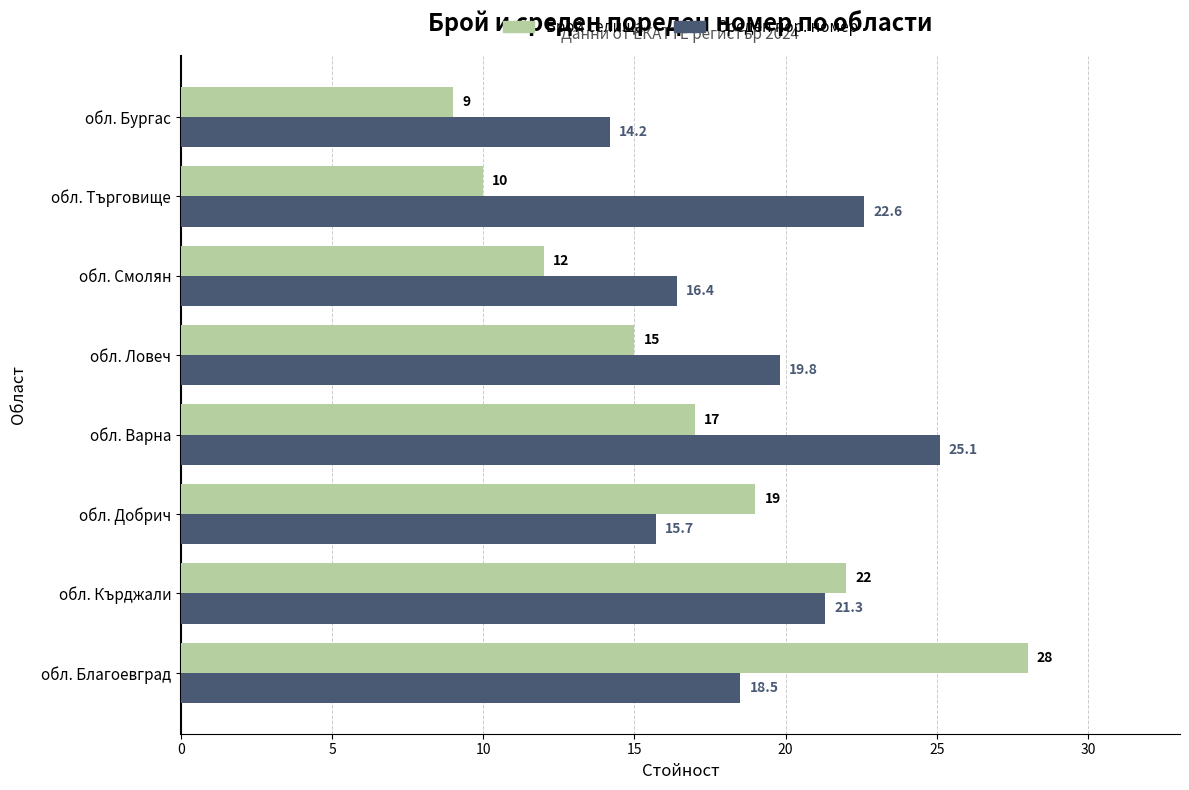

Rank the categories by Брой селища value from highest to lowest.

обл. Благоевград, обл. Кърджали, обл. Добрич, обл. Варна, обл. Ловеч, обл. Смолян, обл. Търговище, обл. Бургас